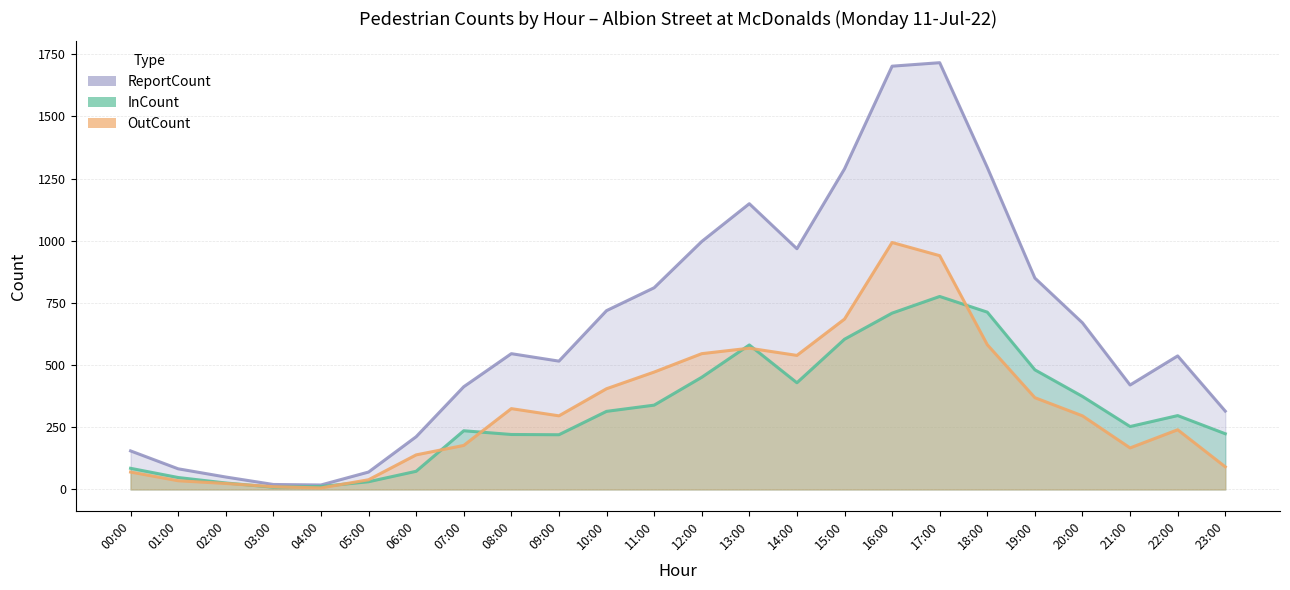

Rank the series by their maximum value, from lowest to highest.

InCount, OutCount, ReportCount